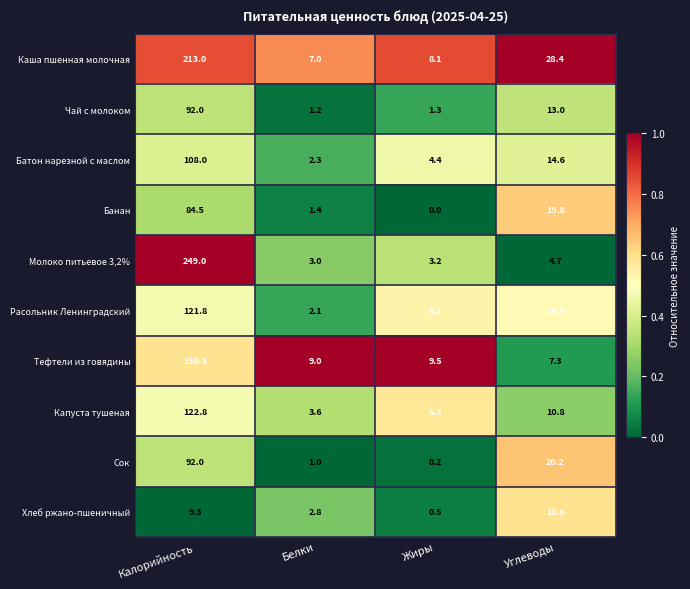

What is the maximum value for Чай с молоком?

92.0